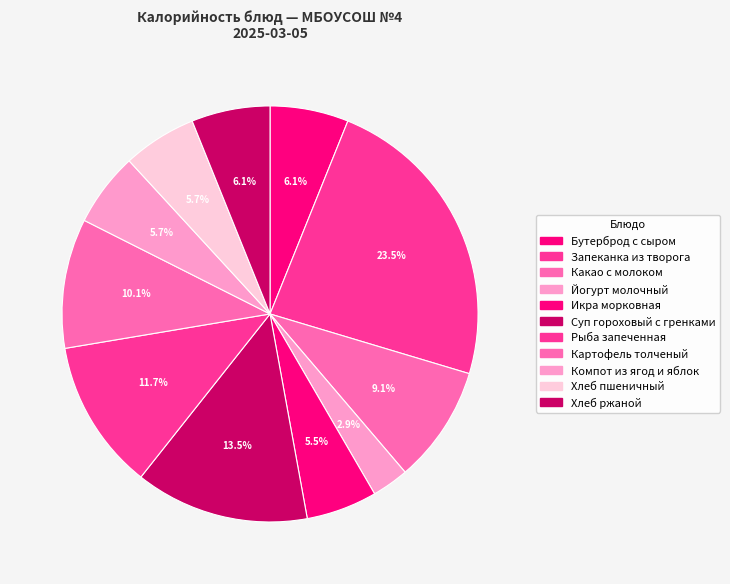

How many segments does this pie chart have?

11